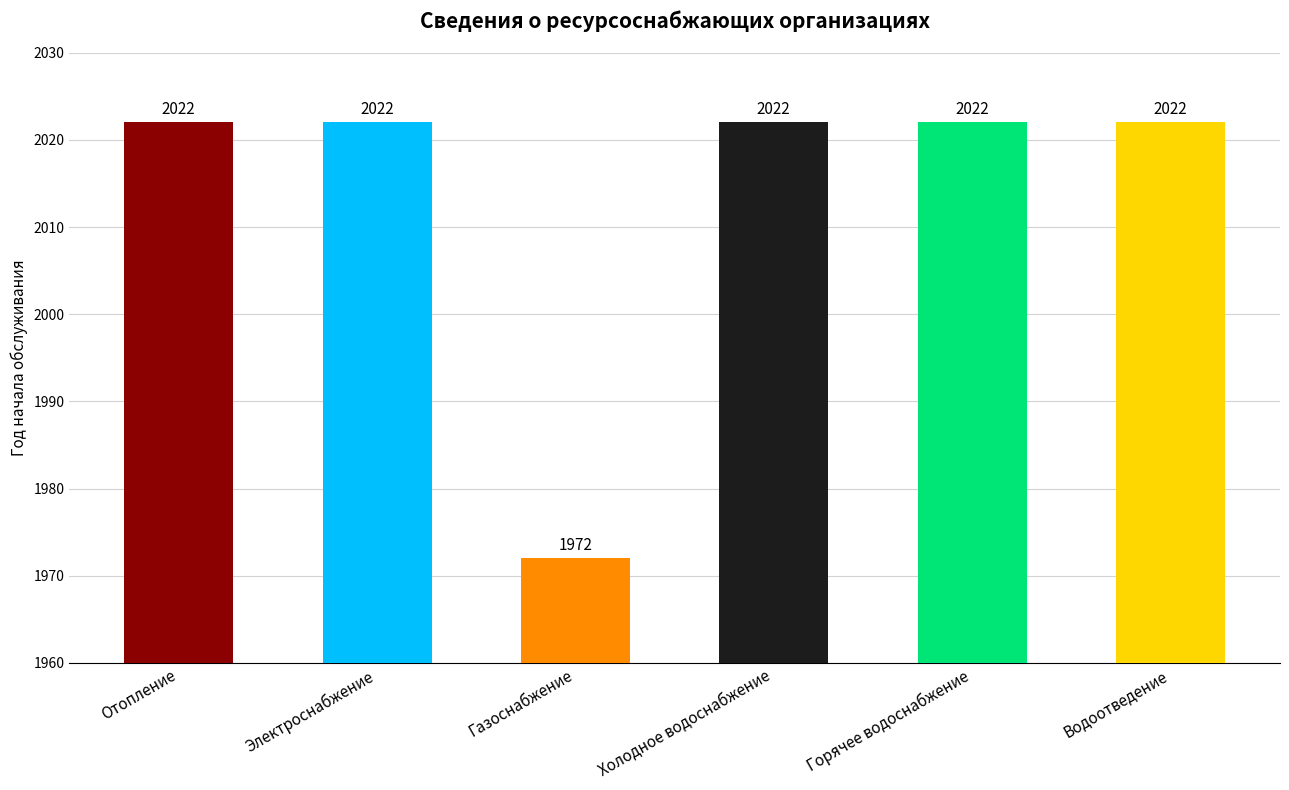

What is the label of the 2nd bar from the left?

Электроснабжение